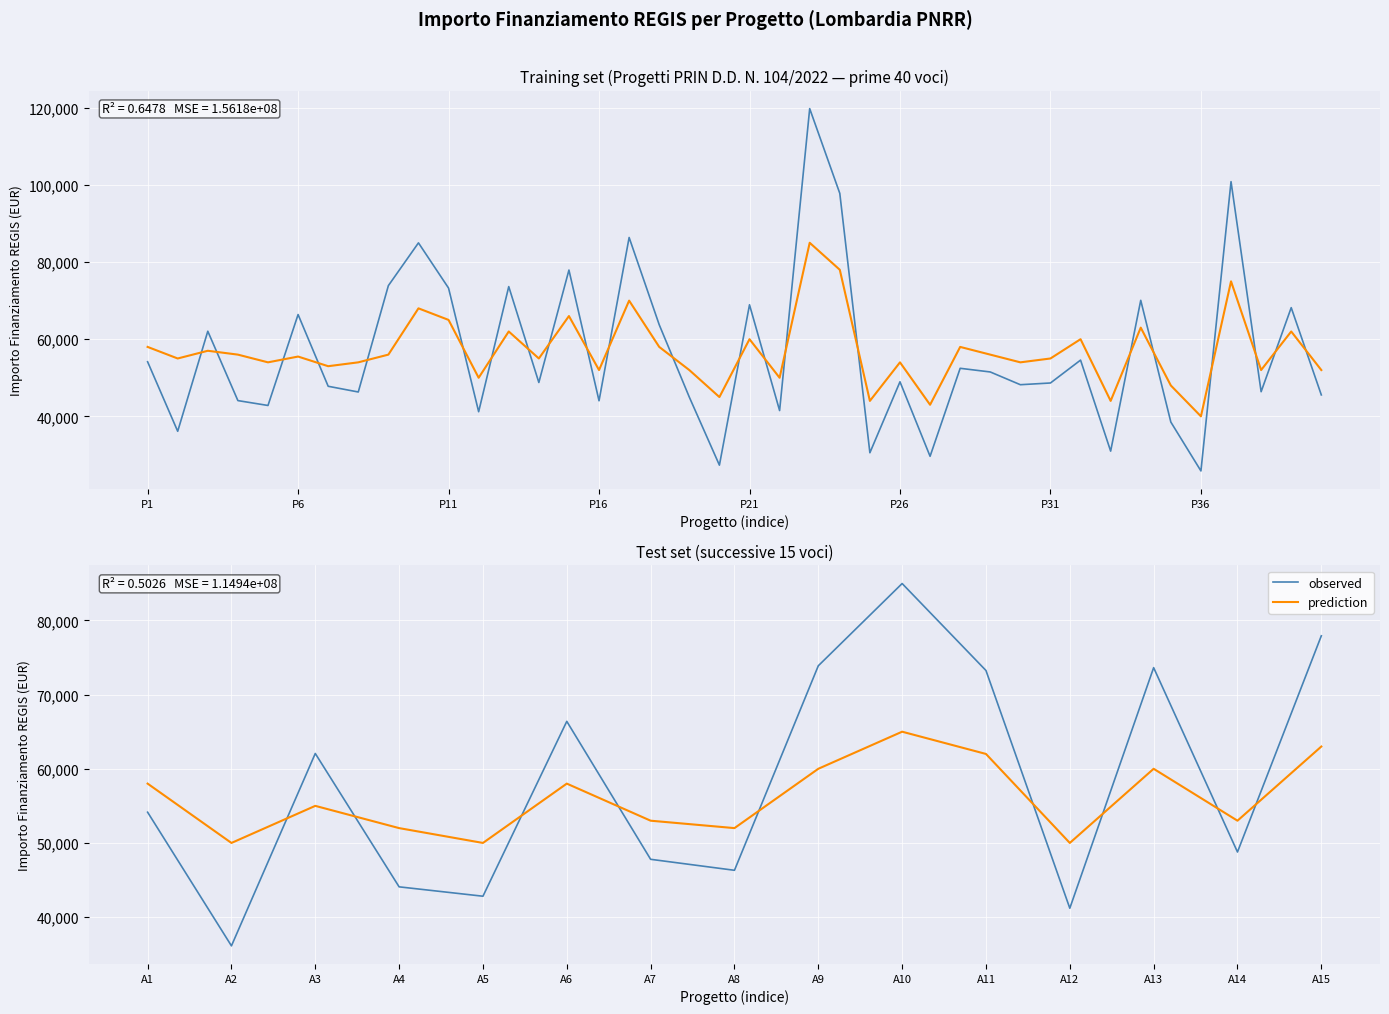

How many times do observed and prediction cross each other?

9